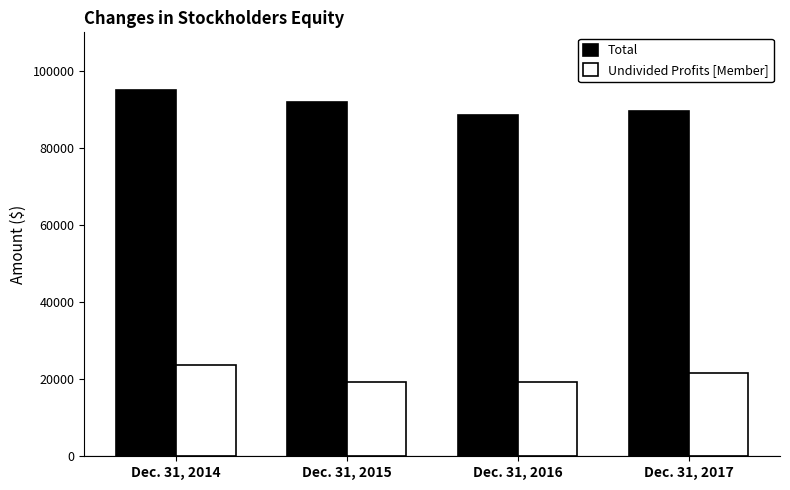

Which series has the widest spread of values?

Total